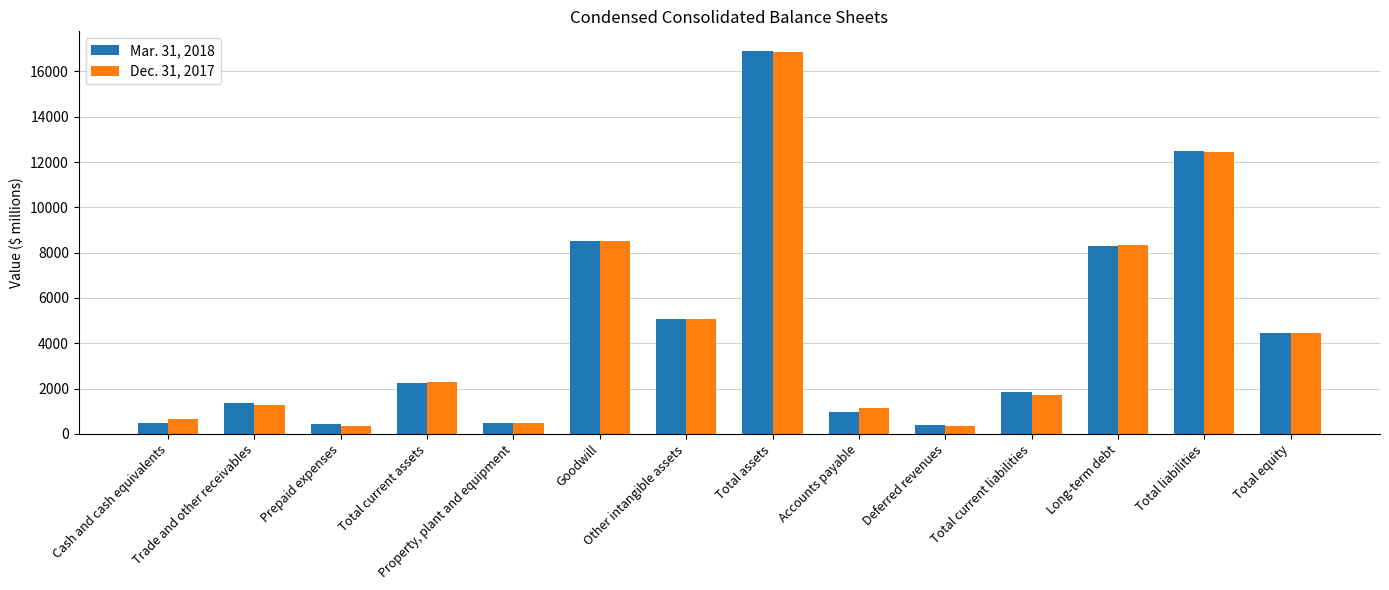

Is the value of Mar. 31, 2018 at Trade and other receivables greater than the value of Dec. 31, 2017 at Total current liabilities?

No